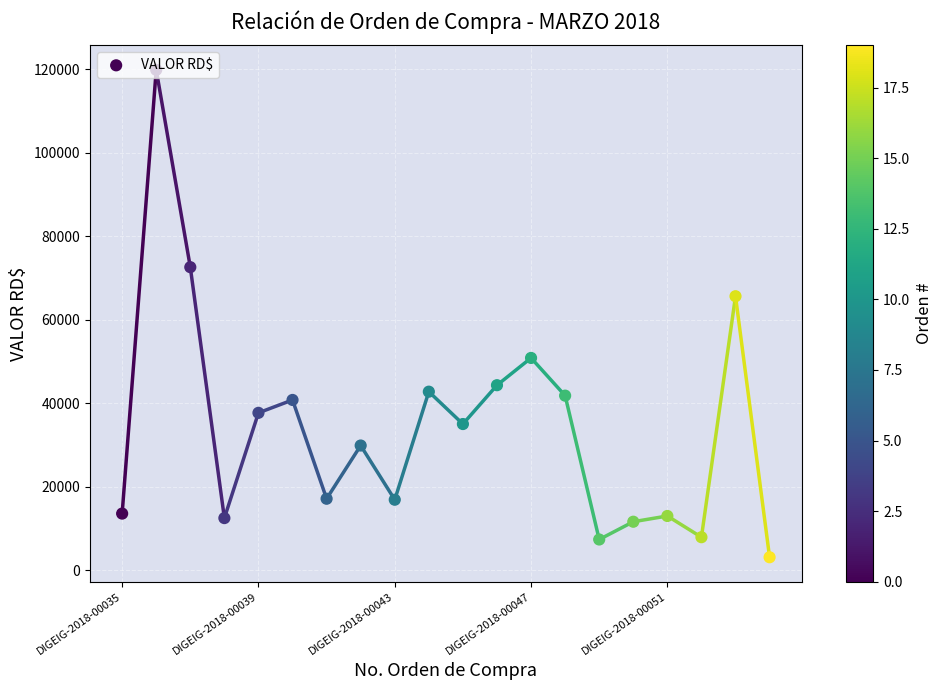

What is the ratio of the value at 12 to the value at 11?

1.1